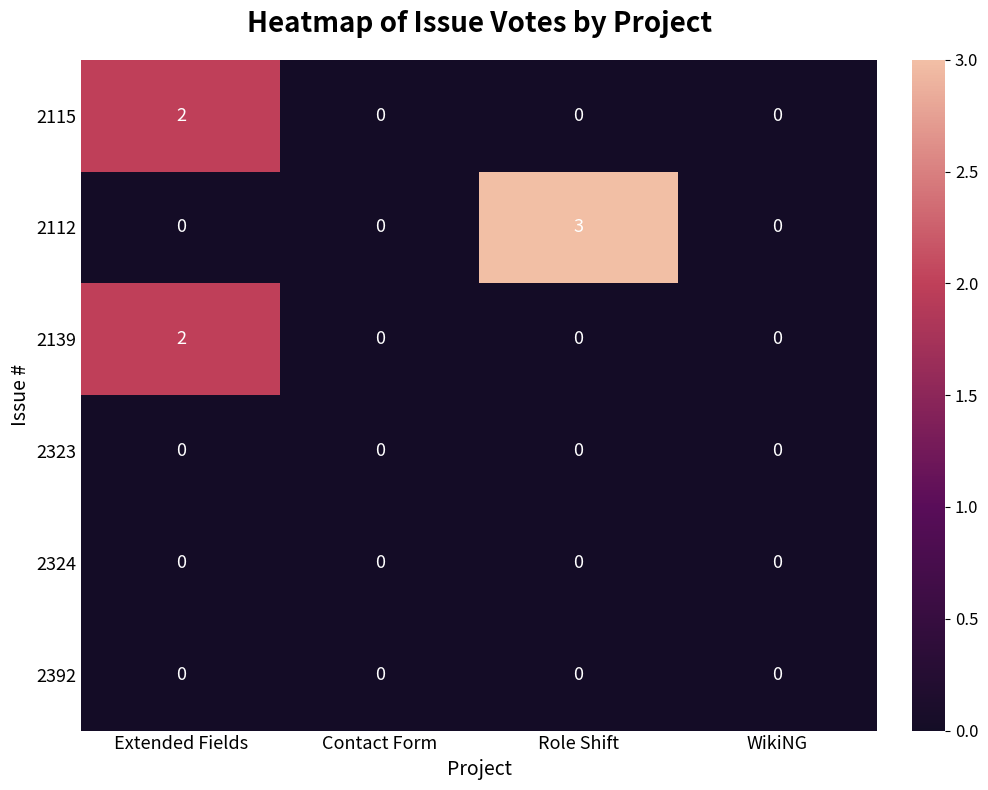

Which series has the largest total across all categories?

2112